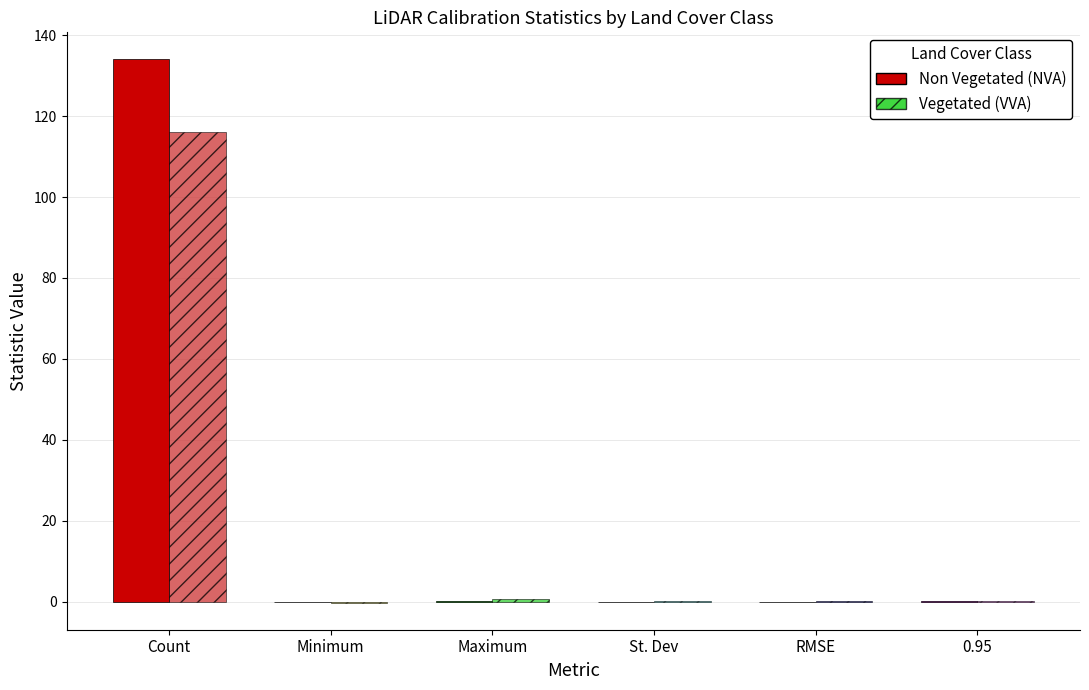

At which category does the chart reach its peak across all series?

Count